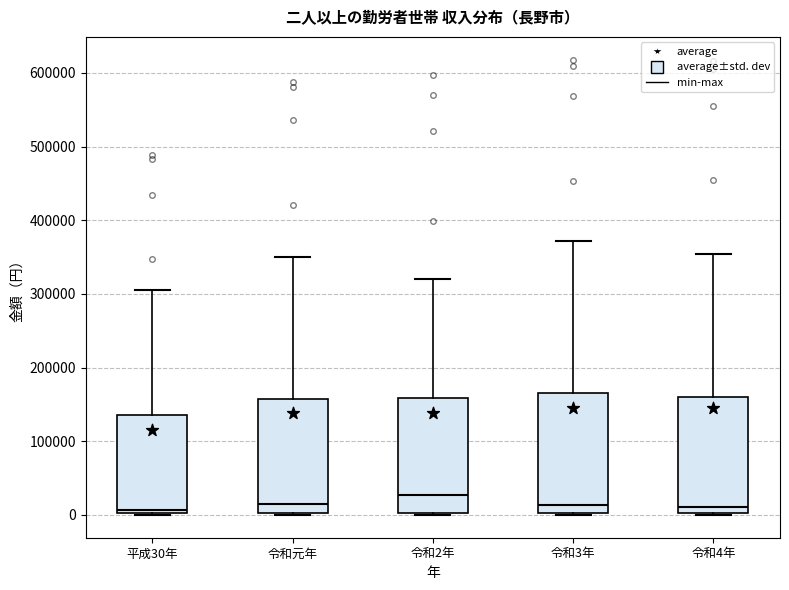

Reading left to right, read every box against the y-axis: the position of its median line, the range the box covers, and the ends of its whiskers. The values are not printed on the chart, so give them approximately, as read against the axis.

平成30年: median 10000, box 0 to 140000, whiskers 0 to 300000
令和元年: median 10000, box 0 to 160000, whiskers 0 to 350000
令和2年: median 30000, box 0 to 160000, whiskers 0 to 320000
令和3年: median 10000, box 0 to 170000, whiskers 0 to 370000
令和4年: median 10000, box 0 to 160000, whiskers 0 to 350000